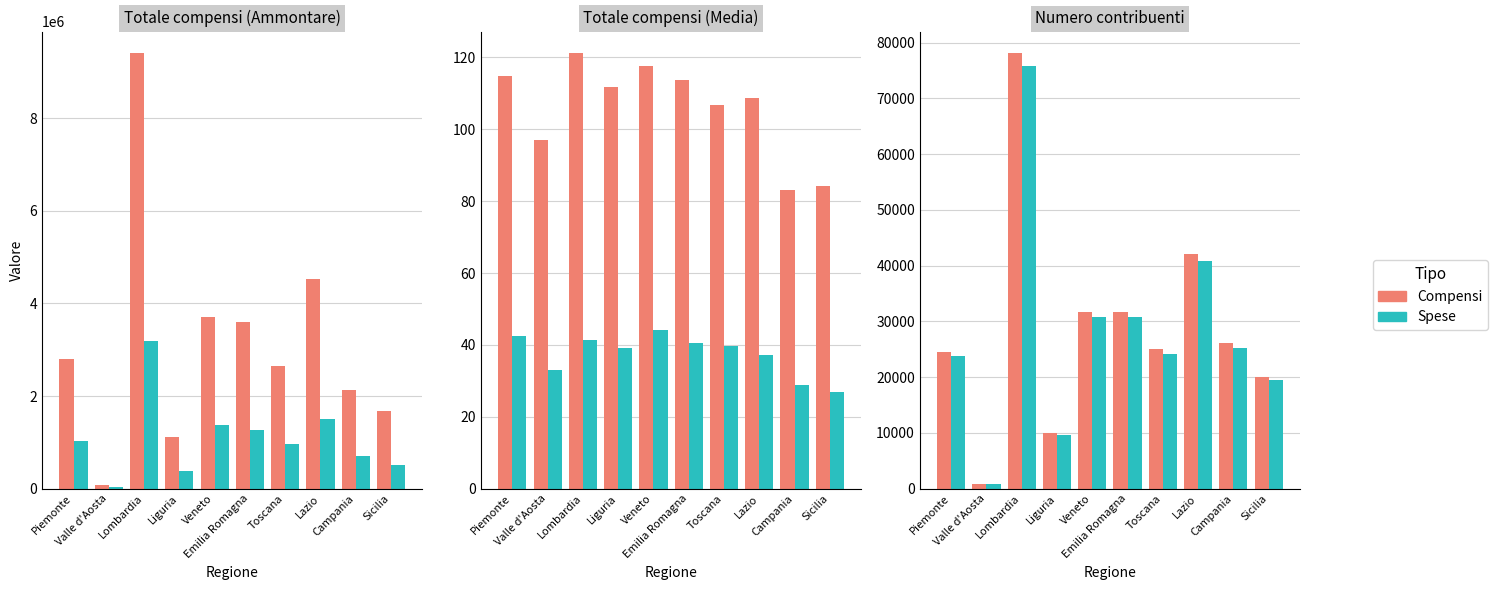

What is the difference between the maximum and minimum values in the Compensi series?

77188